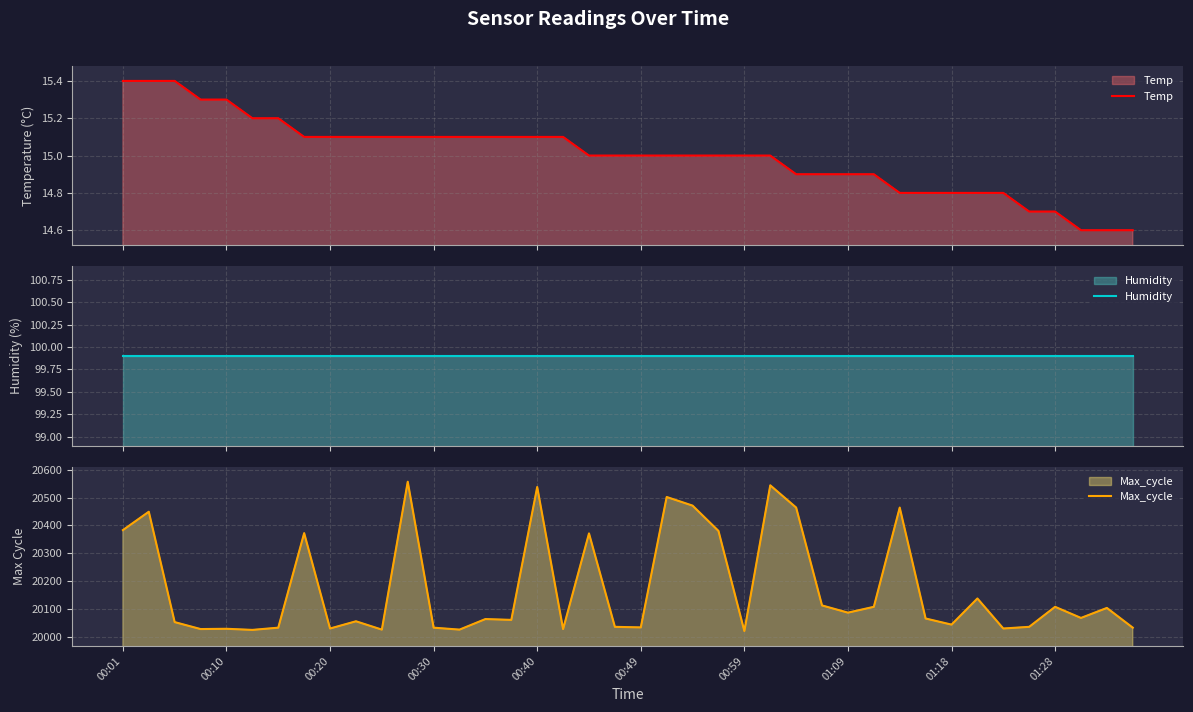

Which series has the largest total across all categories?

Max_cycle